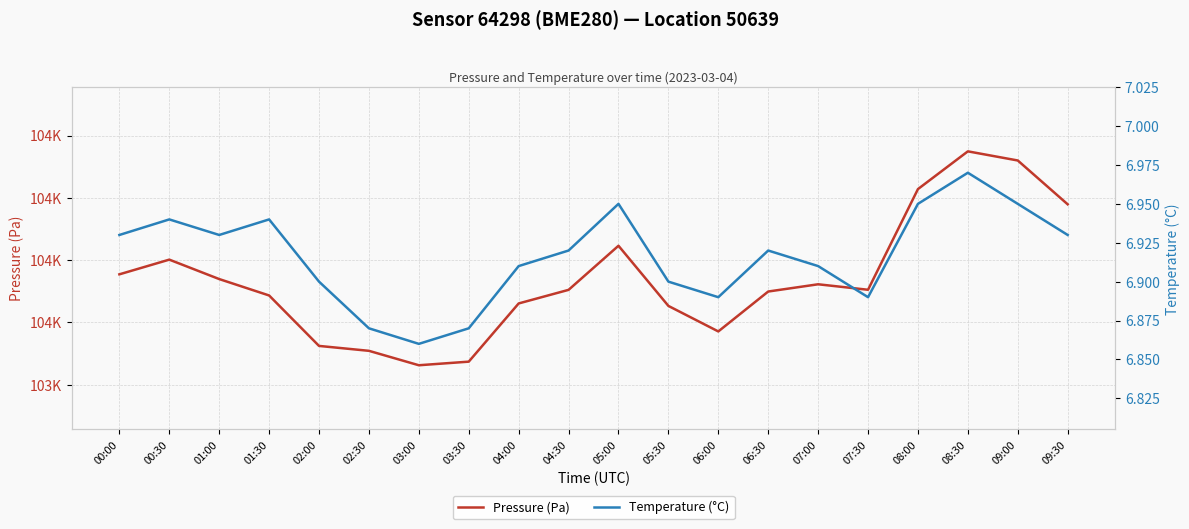

Which category has the lowest value across all series?

03:00